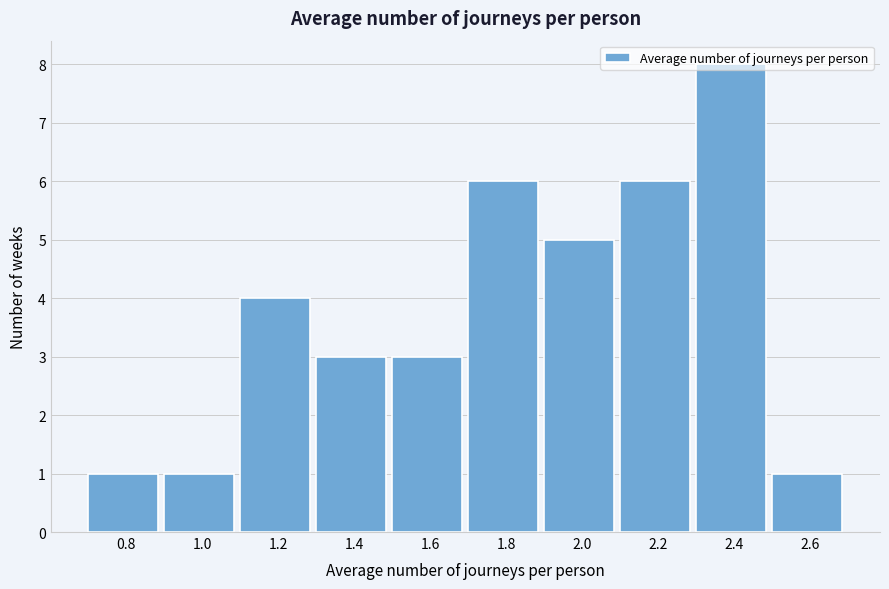

What is the greatest value displayed?

8